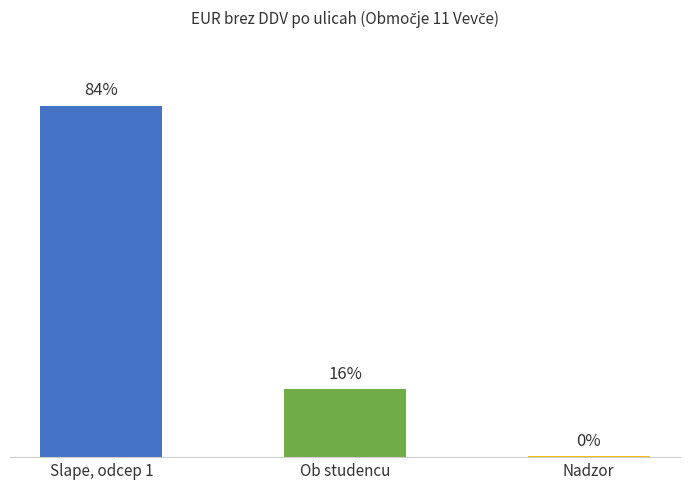

Are the bars horizontal?

No